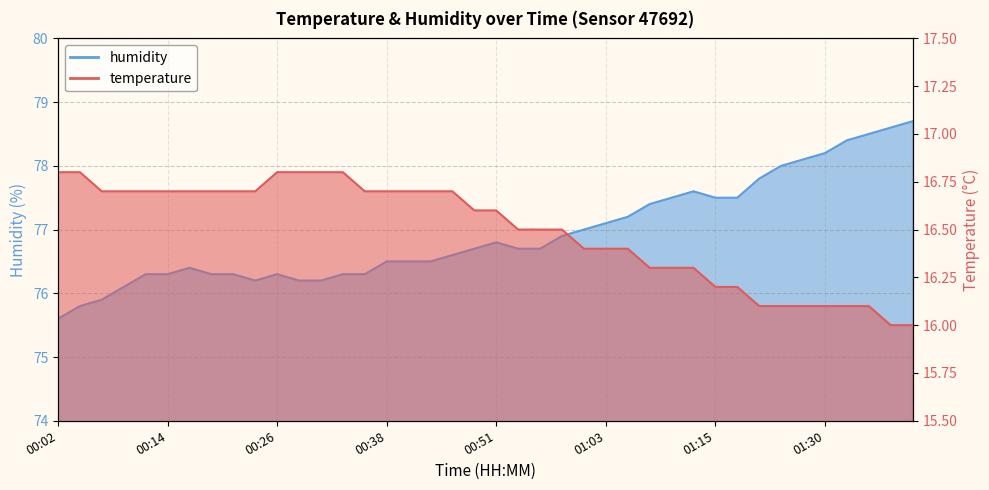

True or false: humidity and temperature intersect in this chart.

False